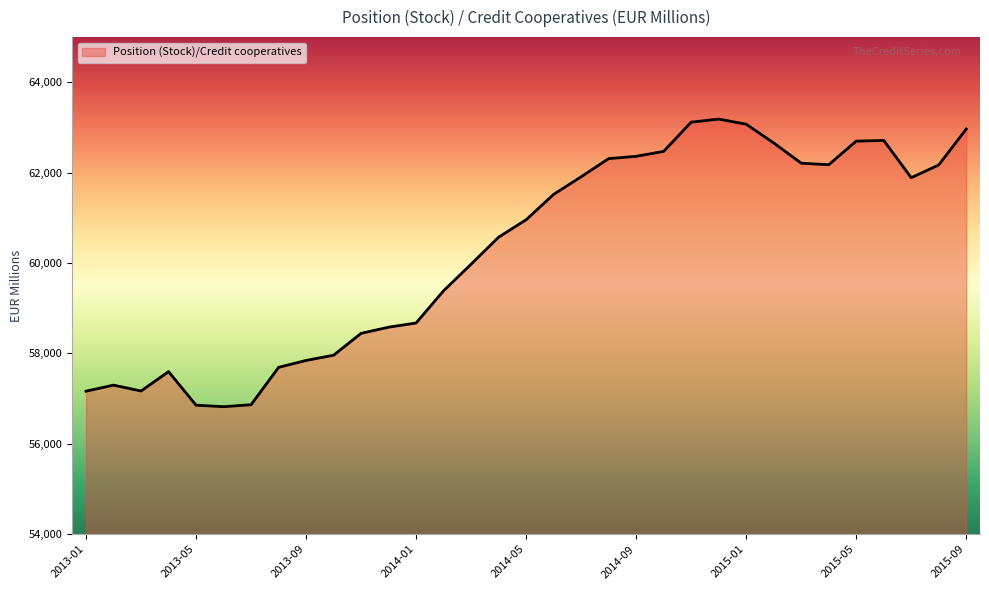

Reading right to left, extract all data points from this chart.

2015-09=62965	2015-08=62171	2015-07=61889	2015-06=62714	2015-05=62698	2015-04=62176	2015-03=62210	2015-02=62658	2015-01=63073	2014-12=63186	2014-11=63118	2014-10=62472	2014-09=62362	2014-08=62311	2014-07=61910	2014-06=61520	2014-05=60959	2014-04=60573	2014-03=59976	2014-02=59388	2014-01=58674	2013-12=58581	2013-11=58445	2013-10=57961	2013-09=57845	2013-08=57692	2013-07=56865	2013-06=56822	2013-05=56855	2013-04=57598	2013-03=57169	2013-02=57299	2013-01=57165